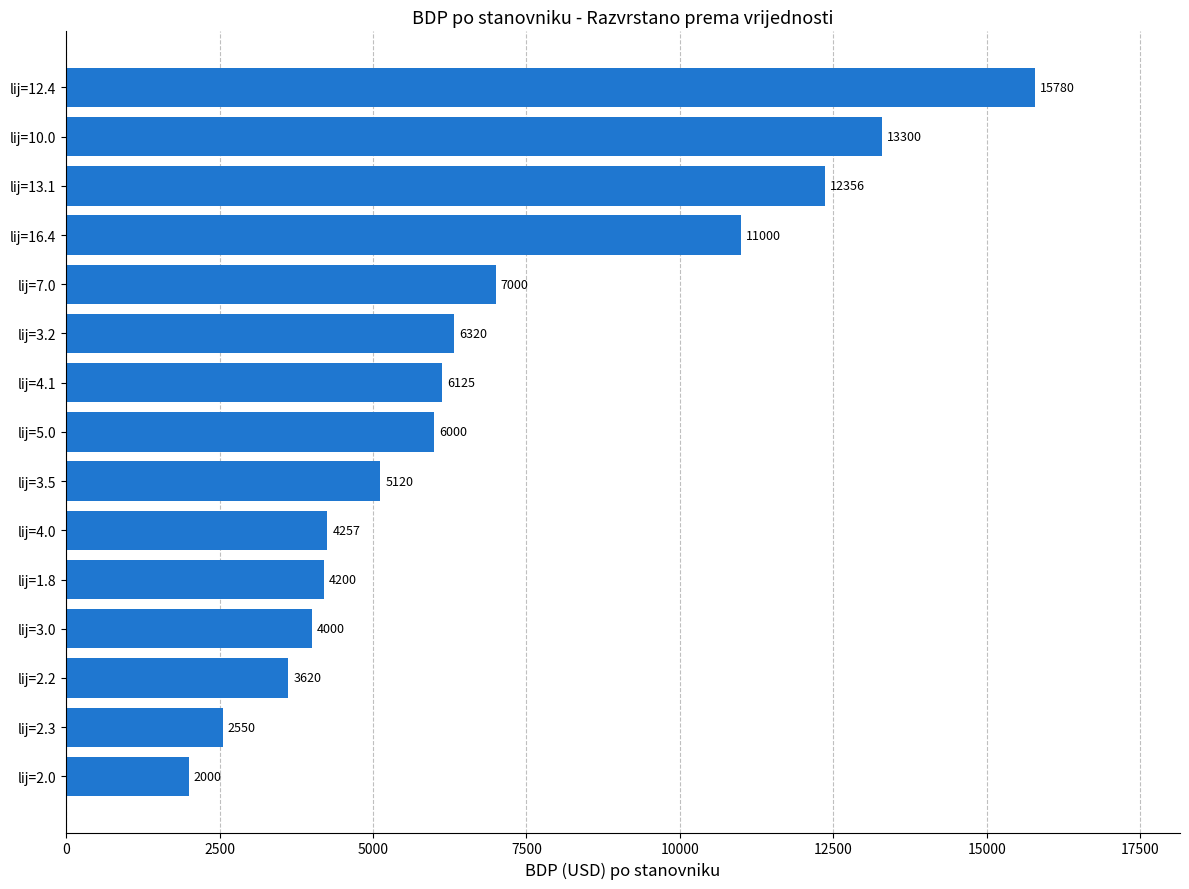

What is the change in value from lij=5.0 to lij=4.1?

+125